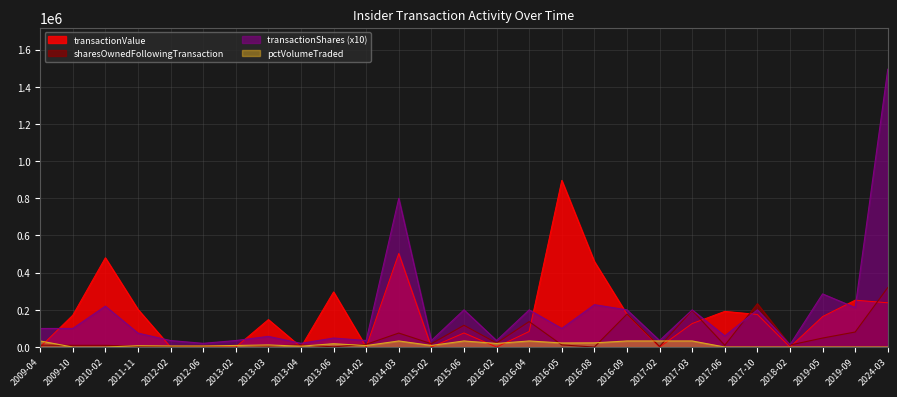

The transactionShares series shows 200000 at 2016-09. True or false?

True